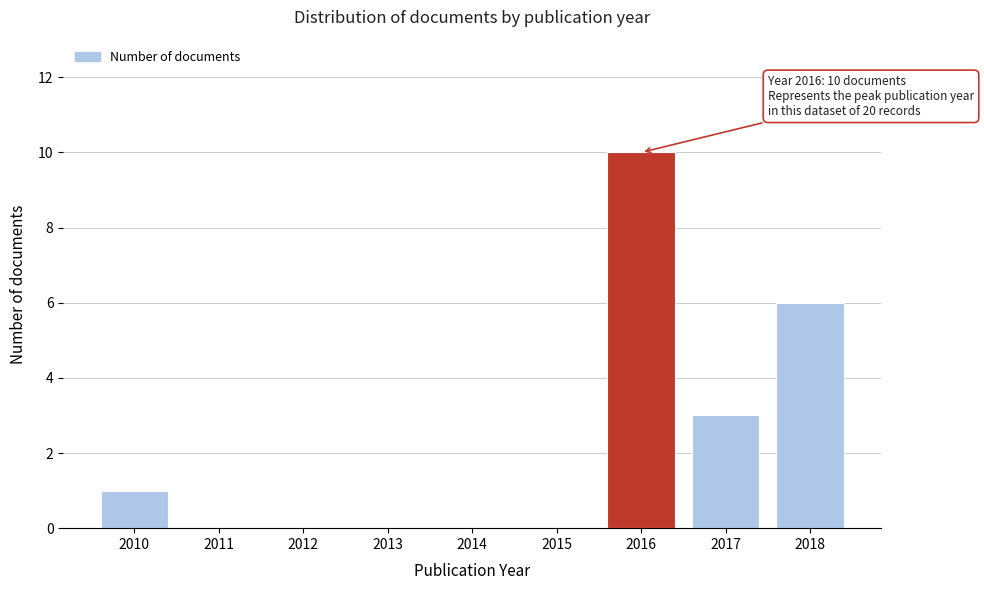

Reading left to right, extract all data points from this chart.

2010=1	2011=0	2012=0	2013=0	2014=0	2015=0	2016=10	2017=3	2018=6